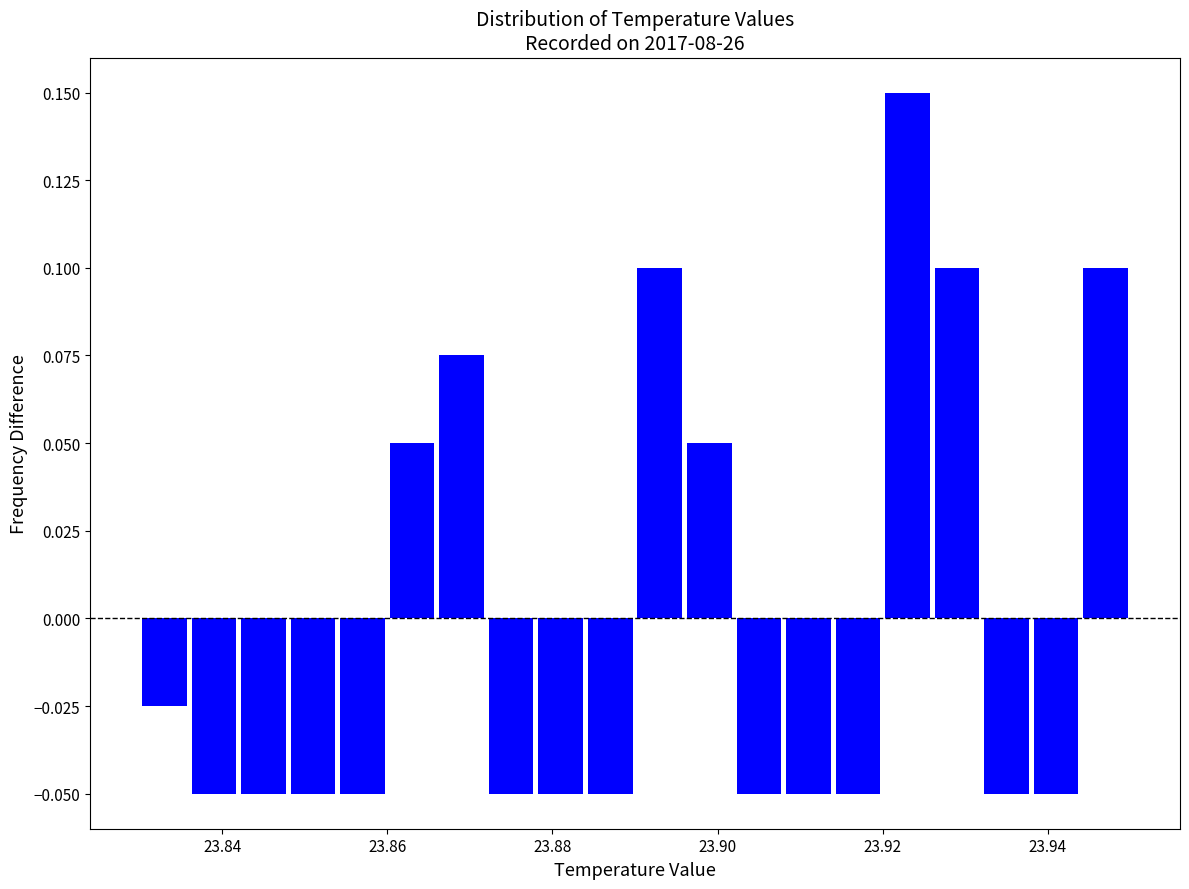

Around what value on the x-axis is the tallest bar? Give the approximate position of its centre, as read against the axis.

23.924